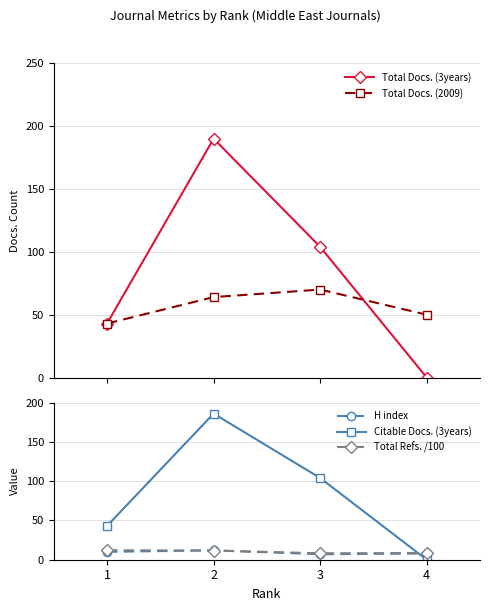

True or false: H index has a value of 7.0 at 3.

True